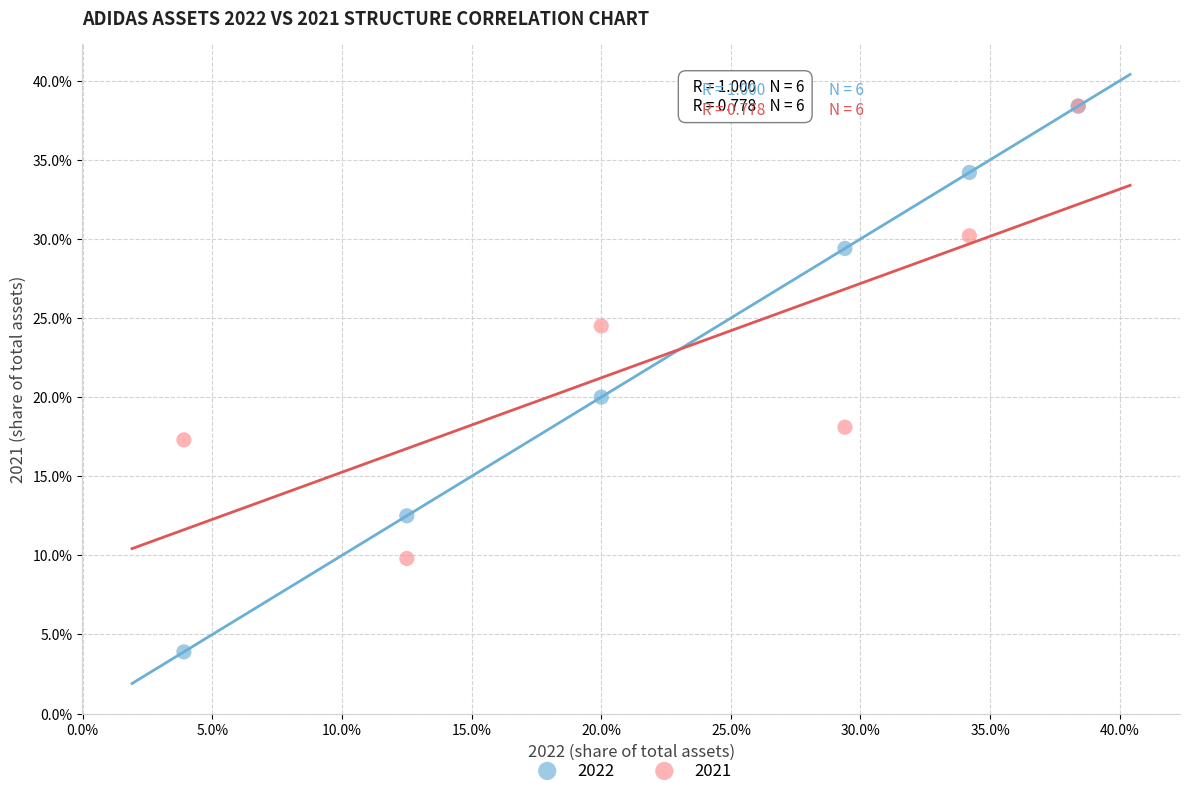

What are all the series names shown in the legend?

2022, 2021